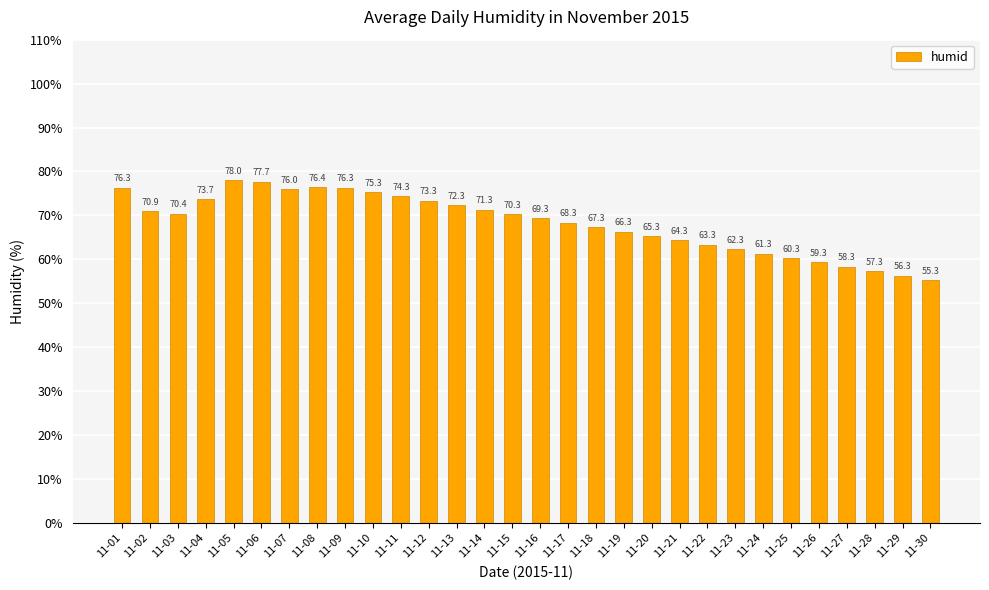

Which has a higher value, 11-17 or 11-25?

11-17